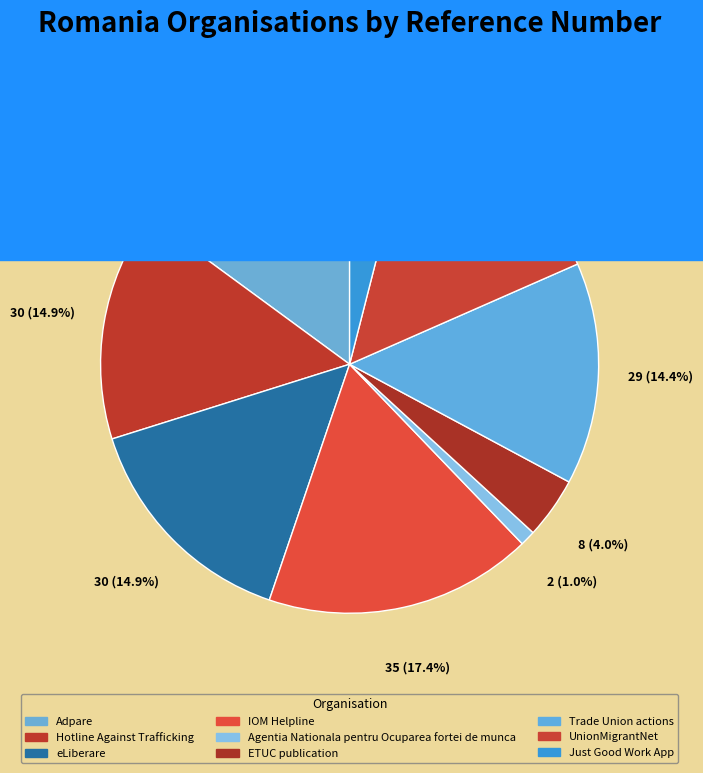

Combined, do Hotline Against Trafficking and IOM Helpline account for over 50%?

No